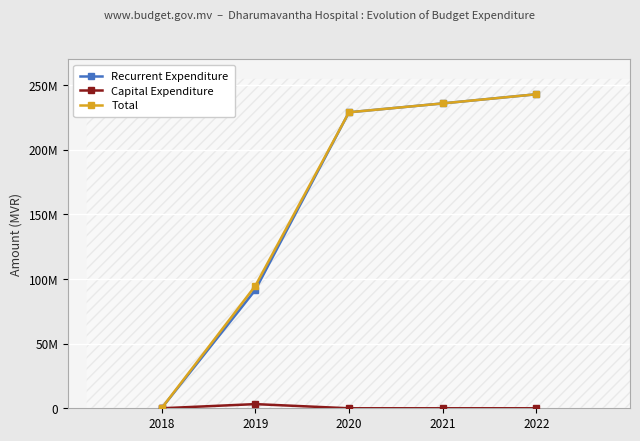

Is the value of Capital Expenditure at 2020 greater than the value of Recurrent Expenditure at 2022?

No